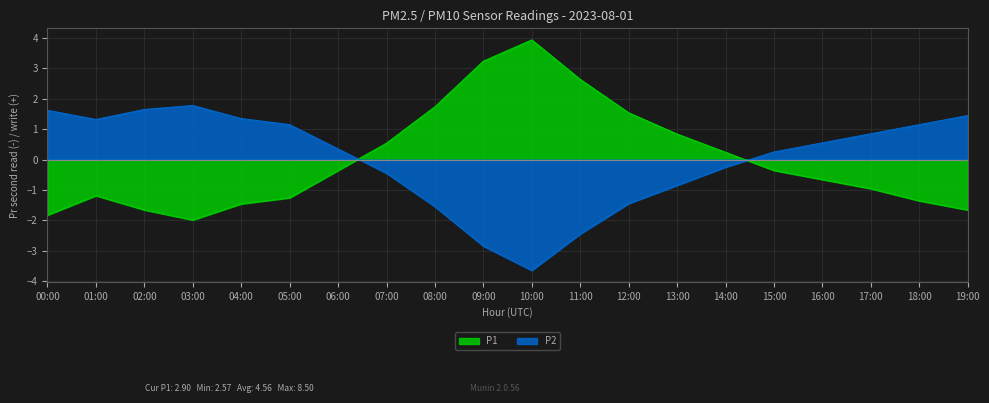

The value of P1 at 00:00 is -1.8. True or false?

True